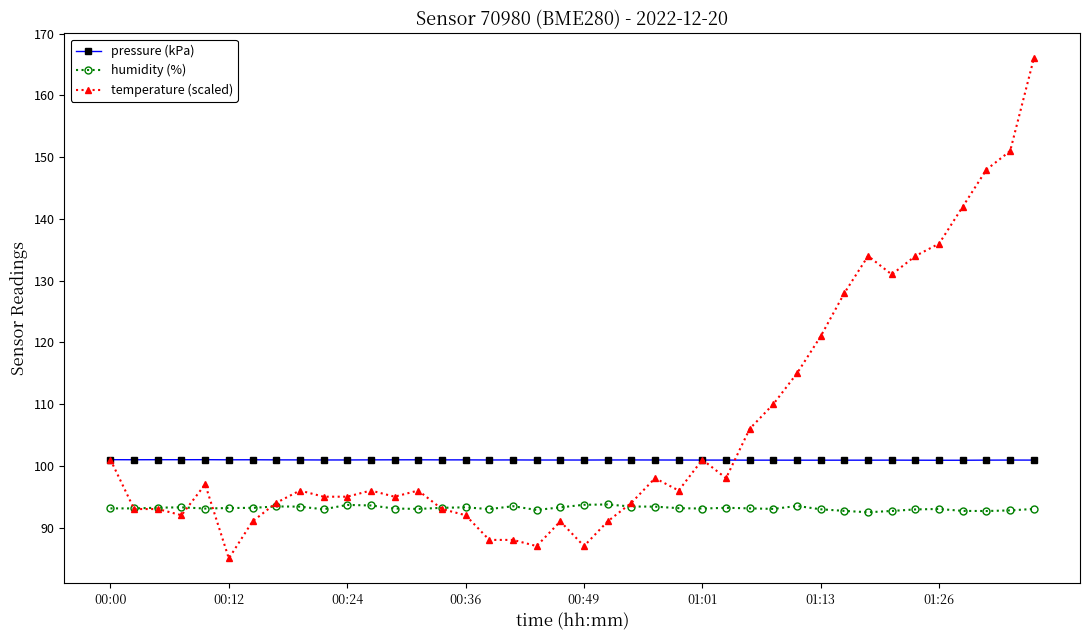

Which series has the largest range (max minus min)?

temperature (scaled)